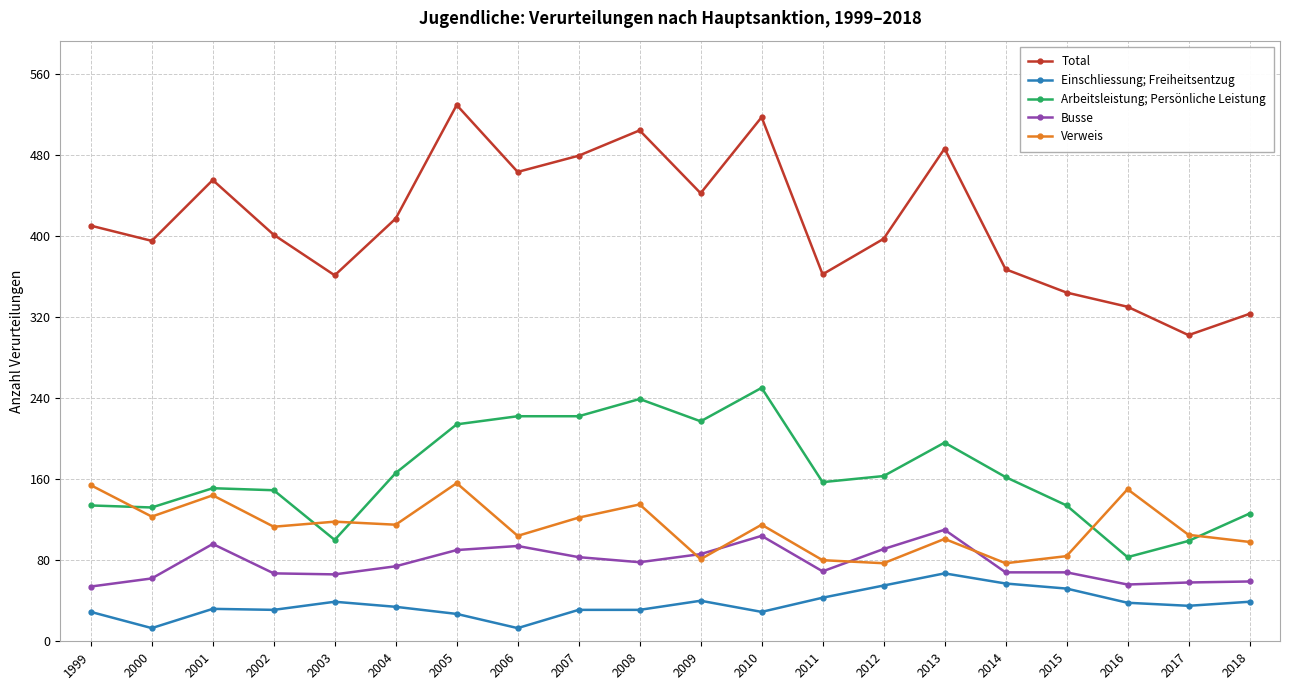

Which series has the largest total across all categories?

Total